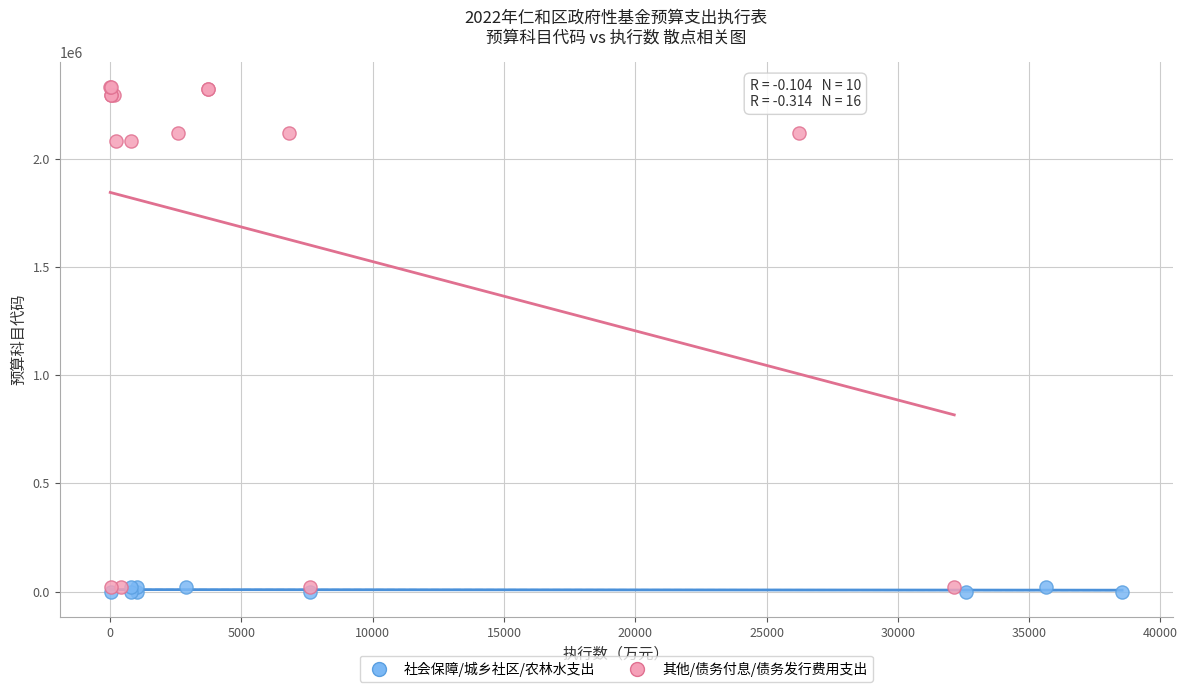

Which series has the widest spread of Y values?

其他/债务付息/债务发行费用支出